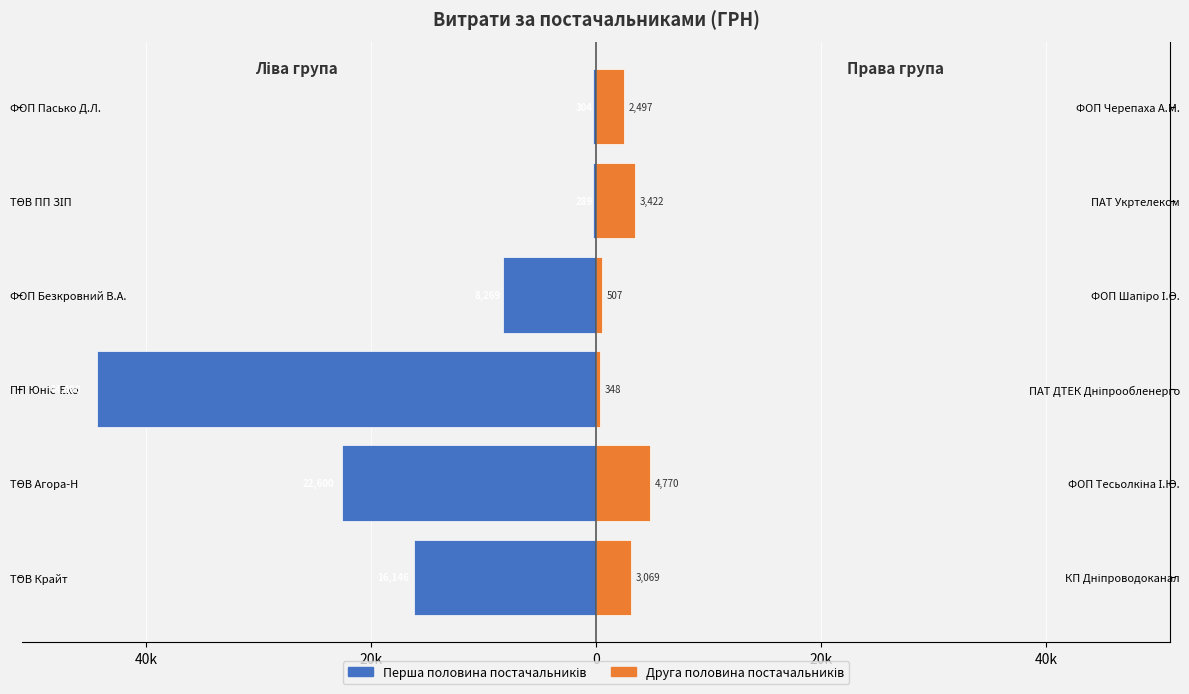

How many data points in Права група постачальників are less than 3069?

3